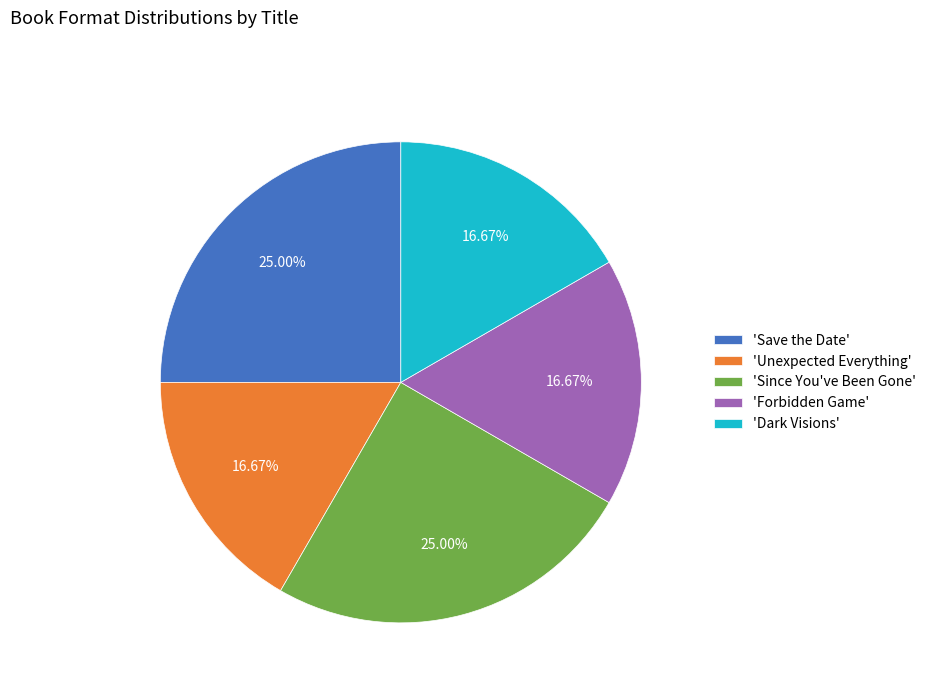

Approximately how many times larger is the value at 'Dark Visions' compared to 'Unexpected Everything'?

1.0